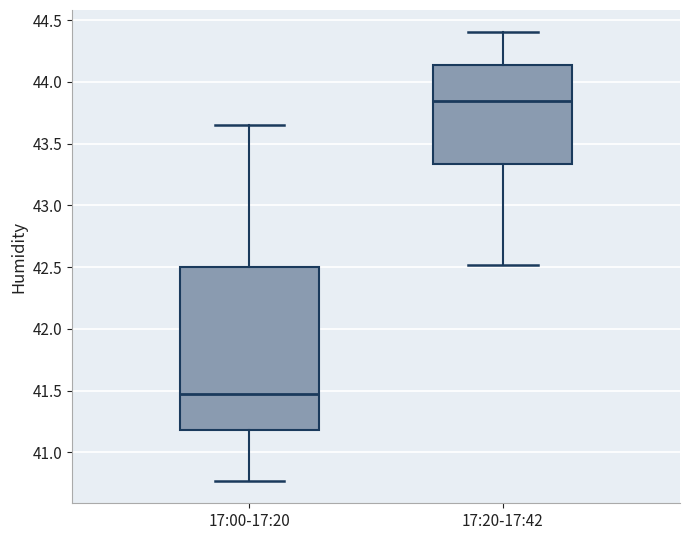

Reading left to right, read every box against the y-axis: the position of its median line, the range the box covers, and the ends of its whiskers. The values are not printed on the chart, so give them approximately, as read against the axis.

17:00-17:20: median 41.50, box 41.20 to 42.50, whiskers 40.75 to 43.65
17:20-17:42: median 43.85, box 43.35 to 44.15, whiskers 42.50 to 44.40